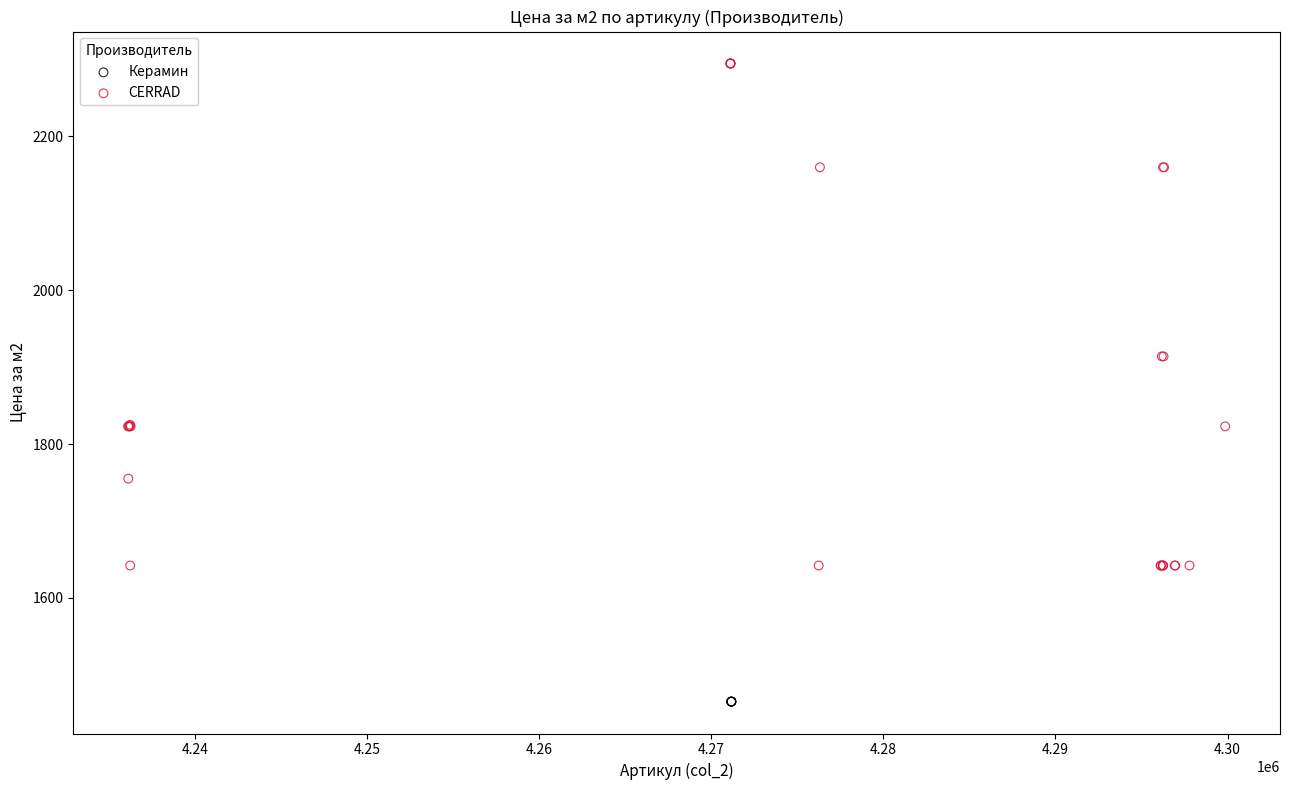

Which series reaches the minimum Y coordinate?

Керамин